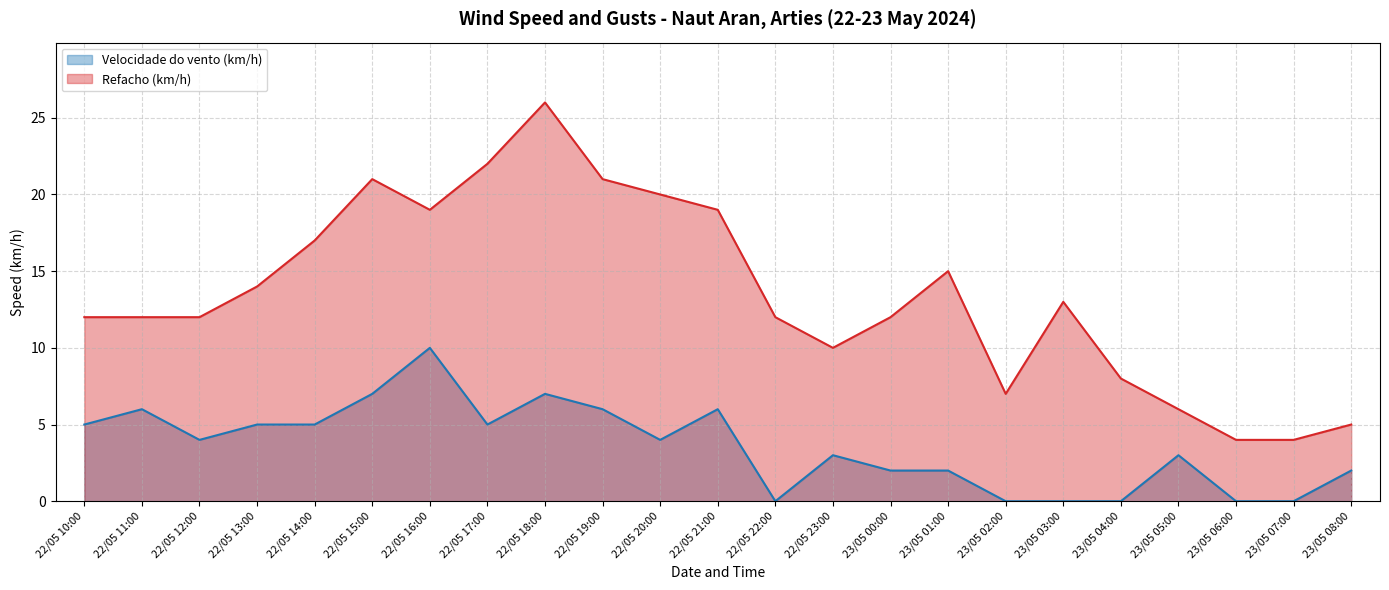

What is the label of the 13th point from the left?

22/05 22:00